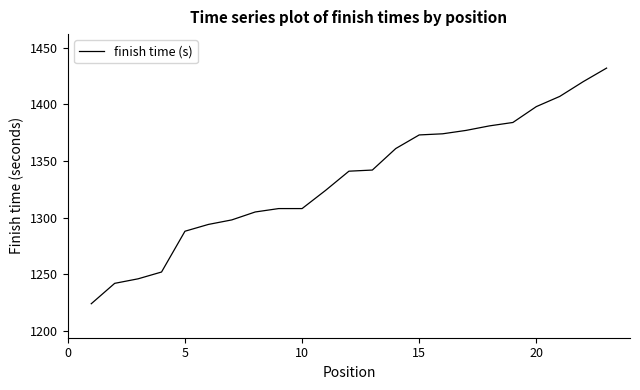

What is the maximum value shown in the chart?

1432